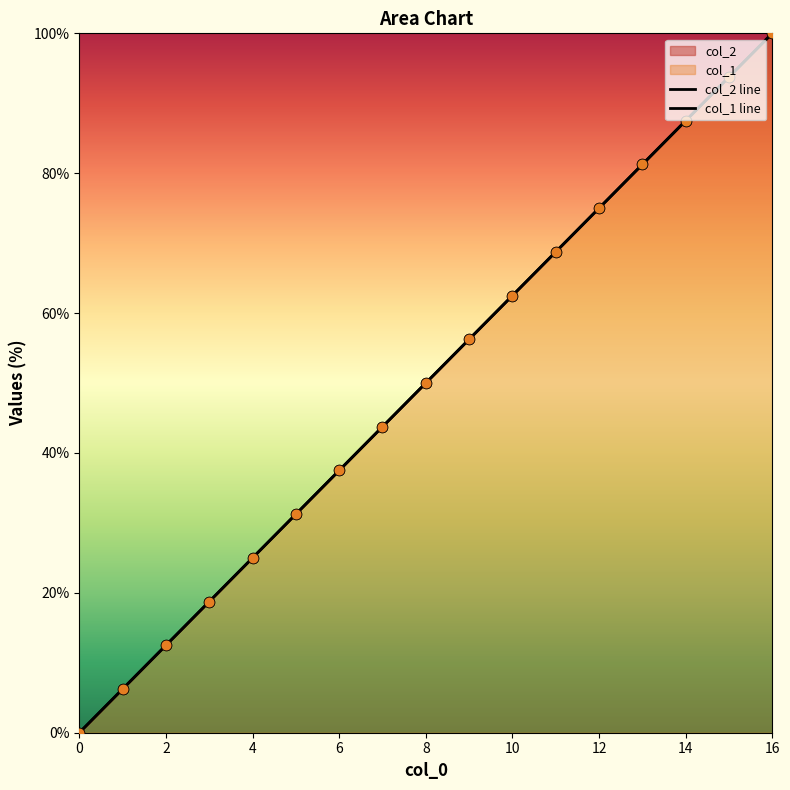

Which series reaches the minimum Y coordinate?

col_1